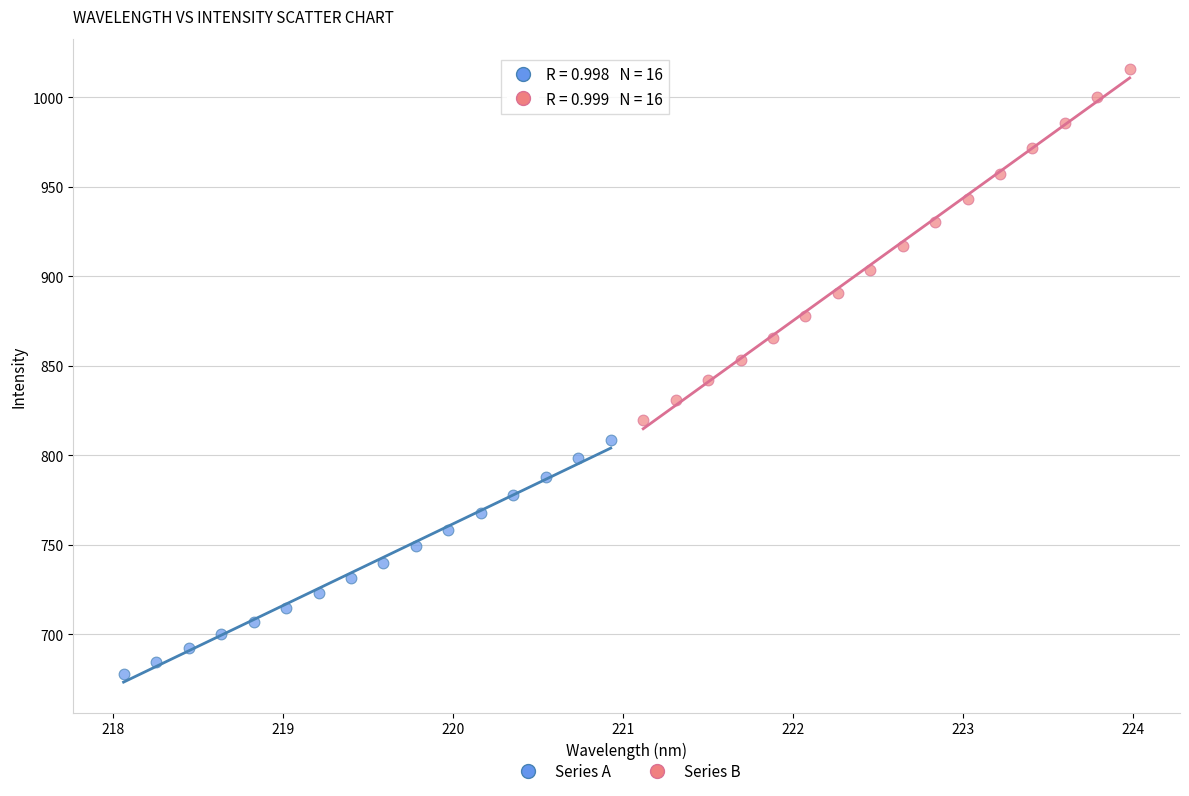

Which series has the largest Y range (max minus min)?

Series B